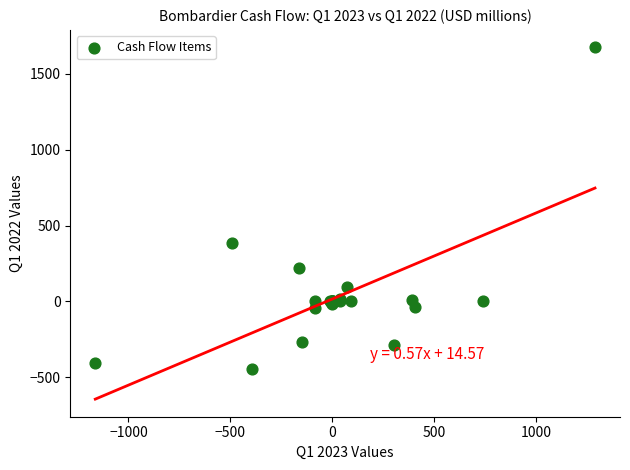

What Y value in the scatter plot is closest to 614?

388